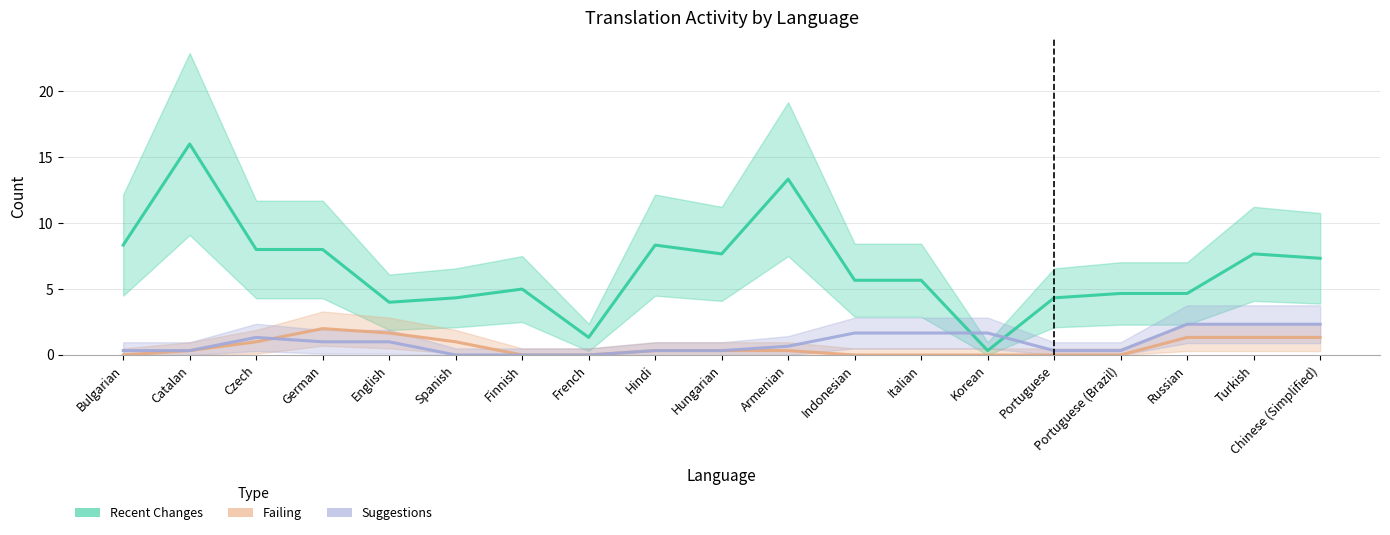

Reading left to right, transcribe all the data shown in this chart.

Recent Changes: 8.3	16.0	8.0	8.0	4.0	4.3	5.0	1.3	8.3	7.7	13.3	5.7	5.7	0.3	4.3	4.7	4.7	7.7	7.3
Failing: 0.0	0.3	1.0	2.0	1.7	1.0	0.0	0.0	0.3	0.3	0.3	0.0	0.0	0.0	0.0	0.0	1.3	1.3	1.3
Suggestions: 0.3	0.3	1.3	1.0	1.0	0.0	0.0	0.0	0.3	0.3	0.7	1.7	1.7	1.7	0.3	0.3	2.3	2.3	2.3